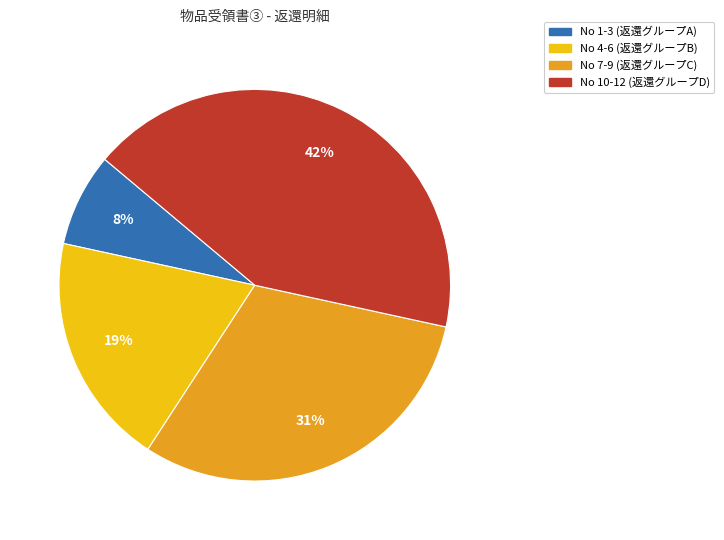

How many segments does this pie chart have?

4